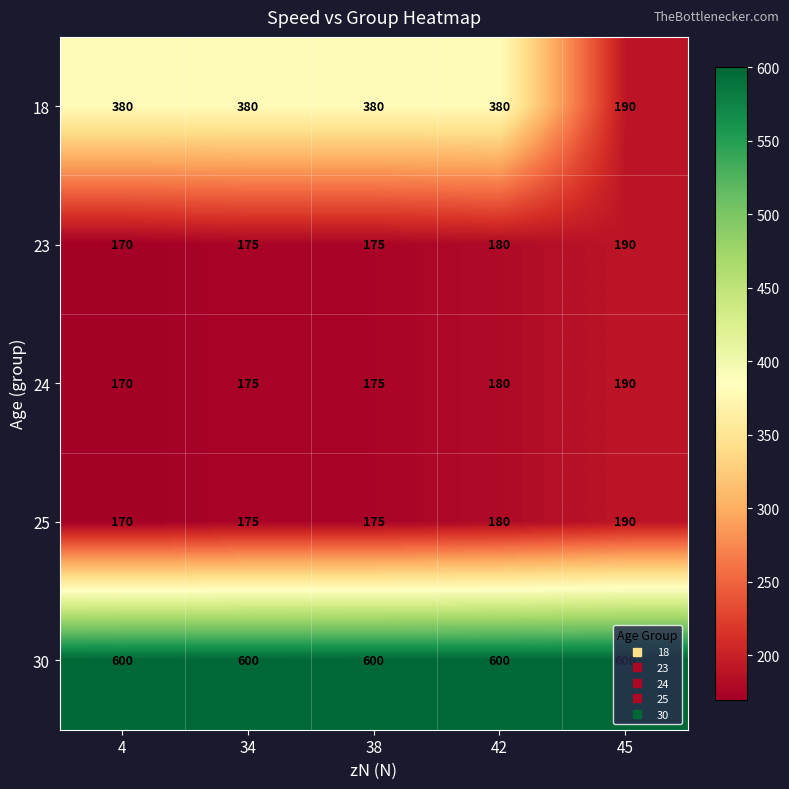

True or false: 23 has a value of 289 at 45.

False